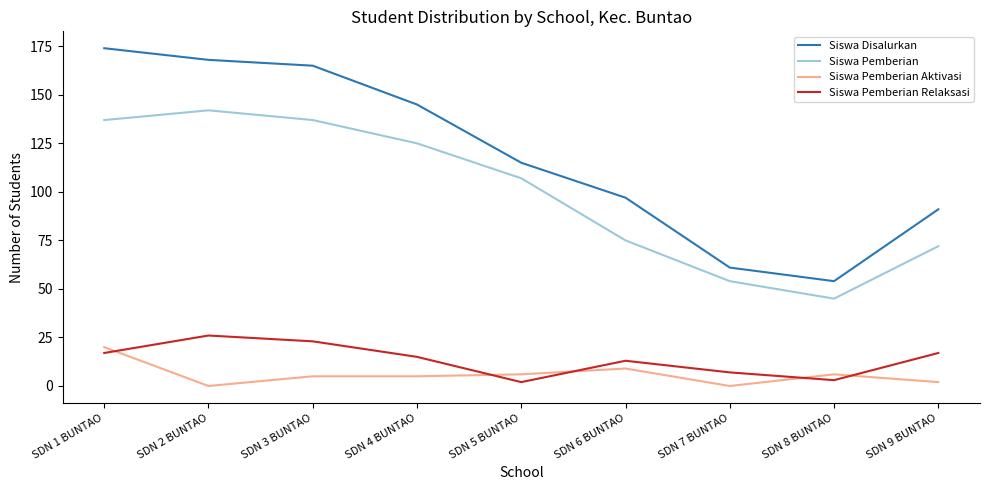

Which series has the largest total across all categories?

Siswa Disalurkan